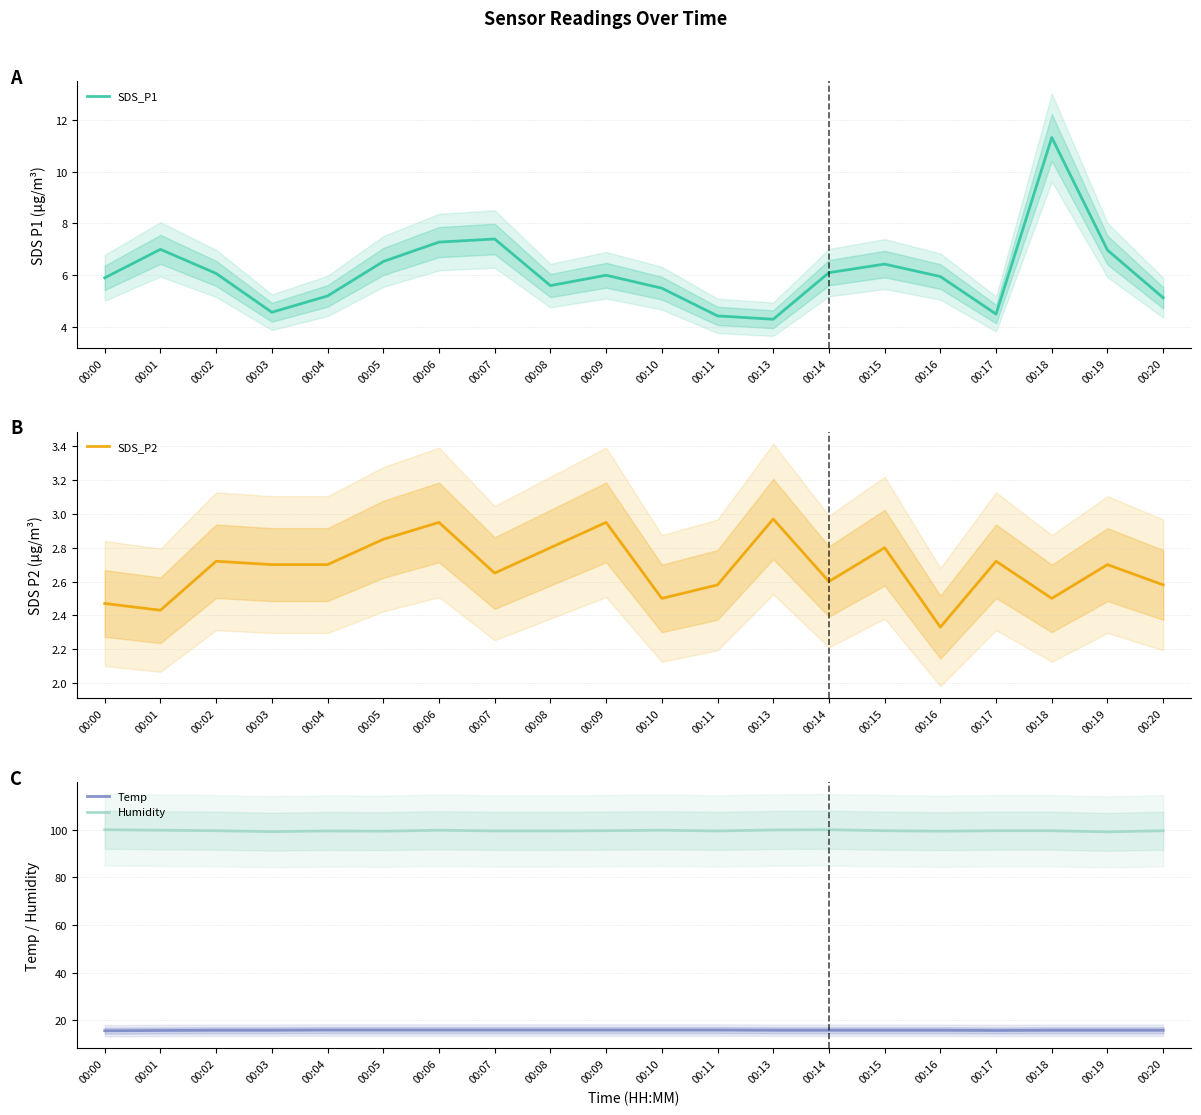

True or false: Humidity and Temp intersect in this chart.

False